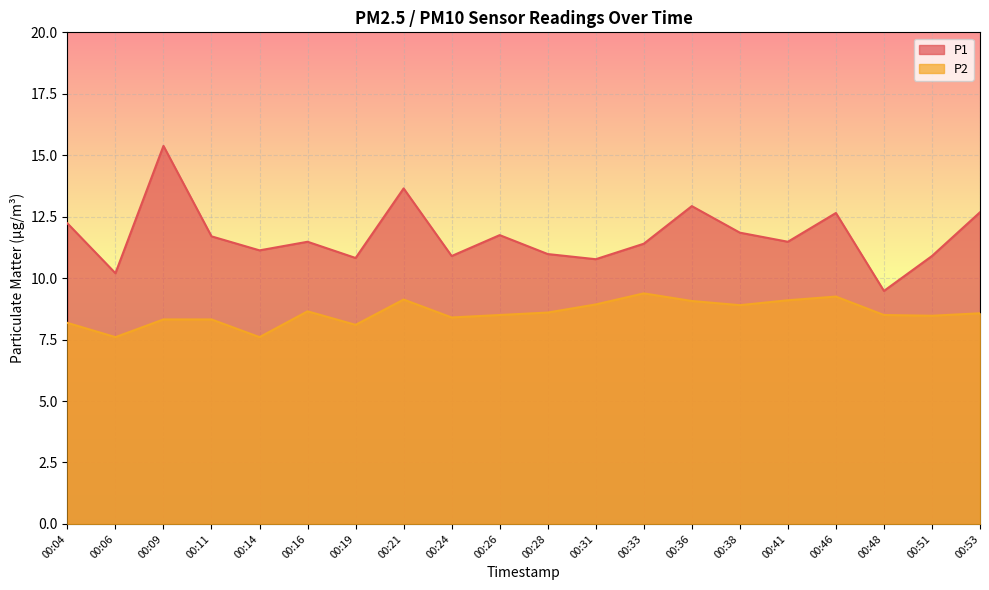

At which category does P1 reach its first local valley?

00:06